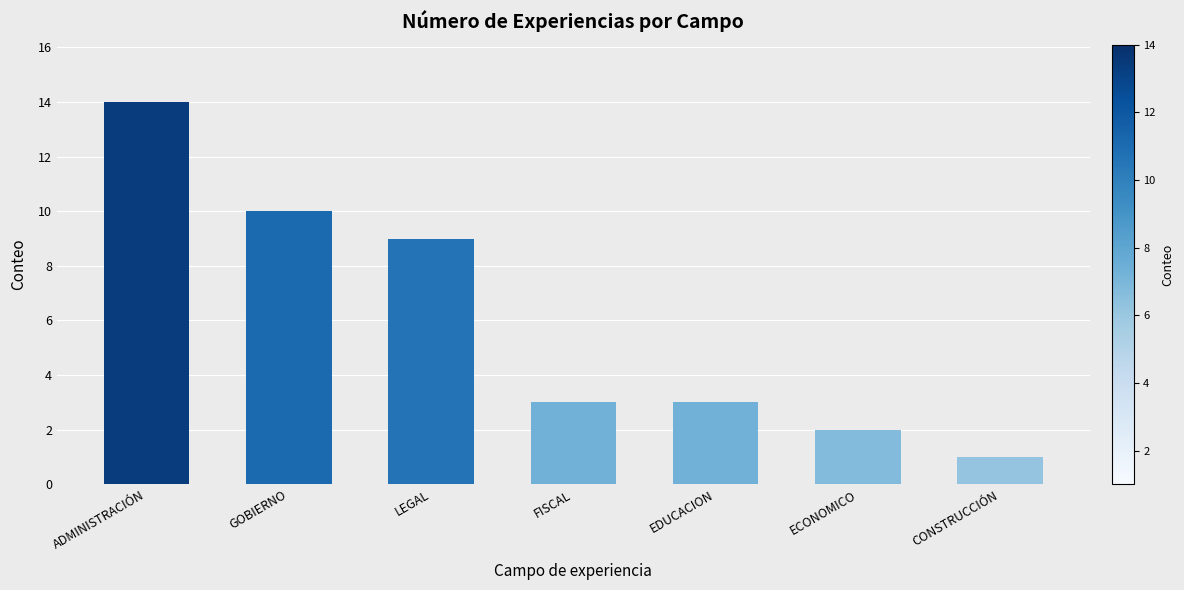

How many distinct data groups are displayed?

1